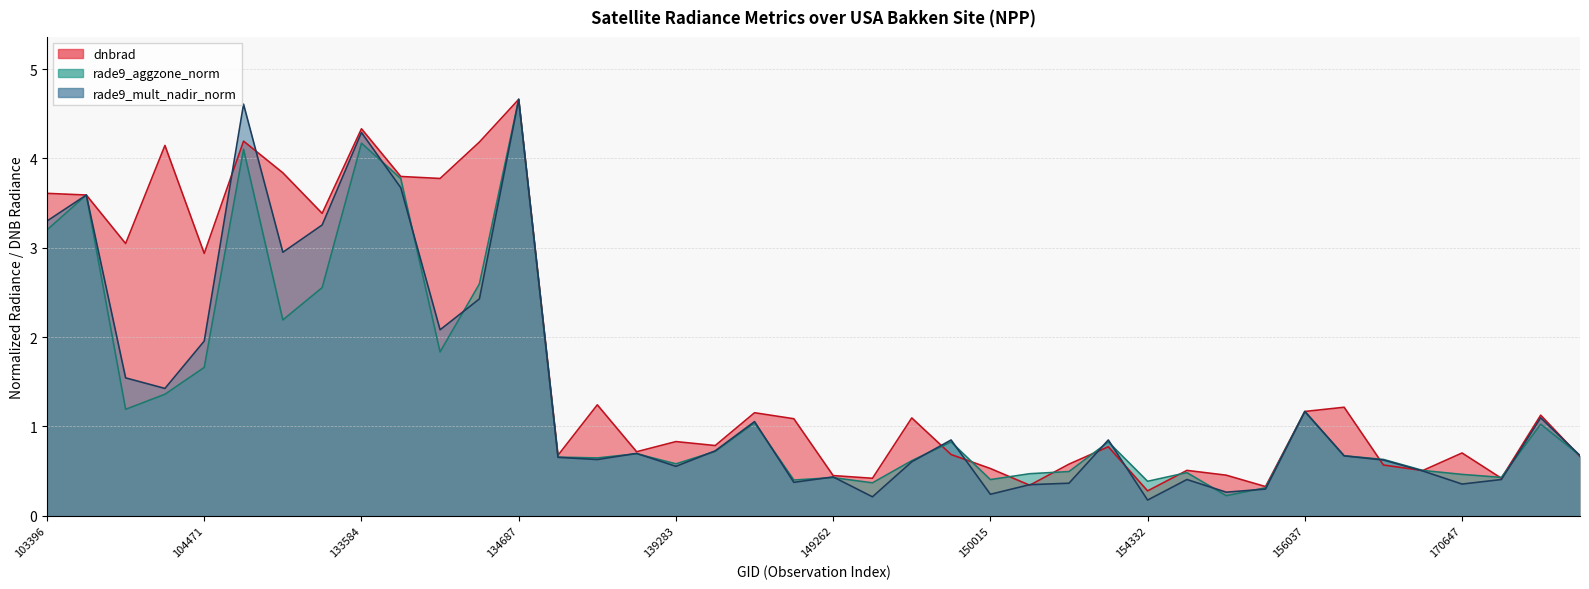

Which category has the highest value in the rade9_mult_nadir_norm series?

134687